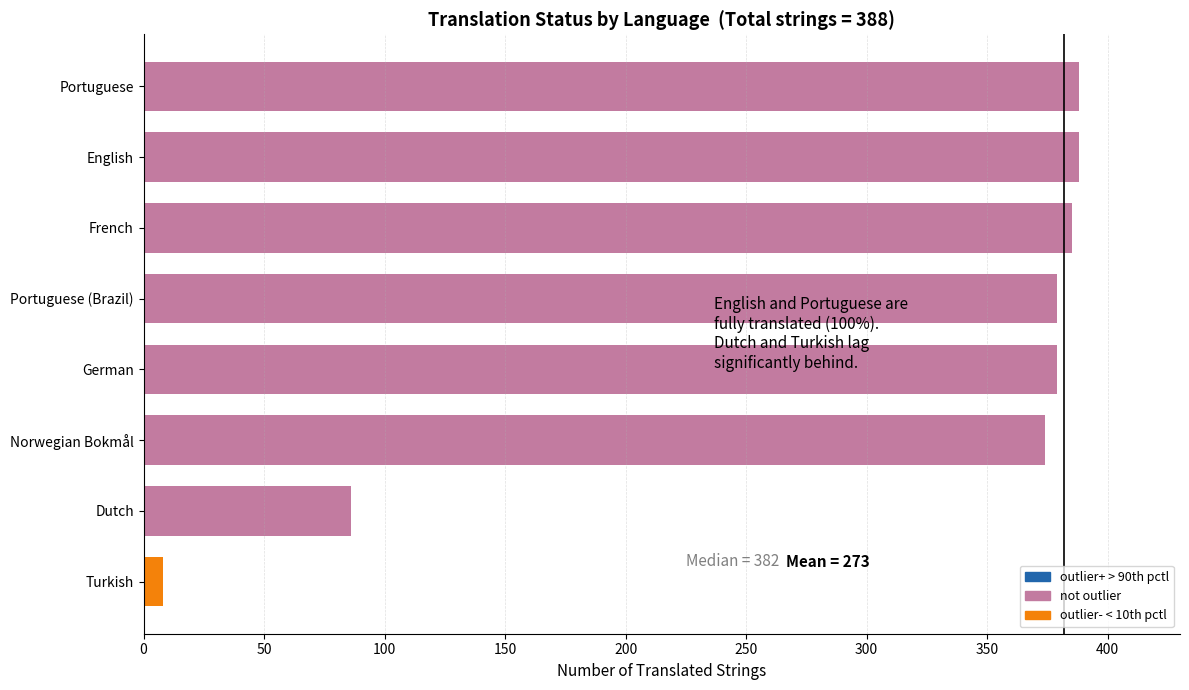

What is the label of the 1st bar from the bottom?

Turkish